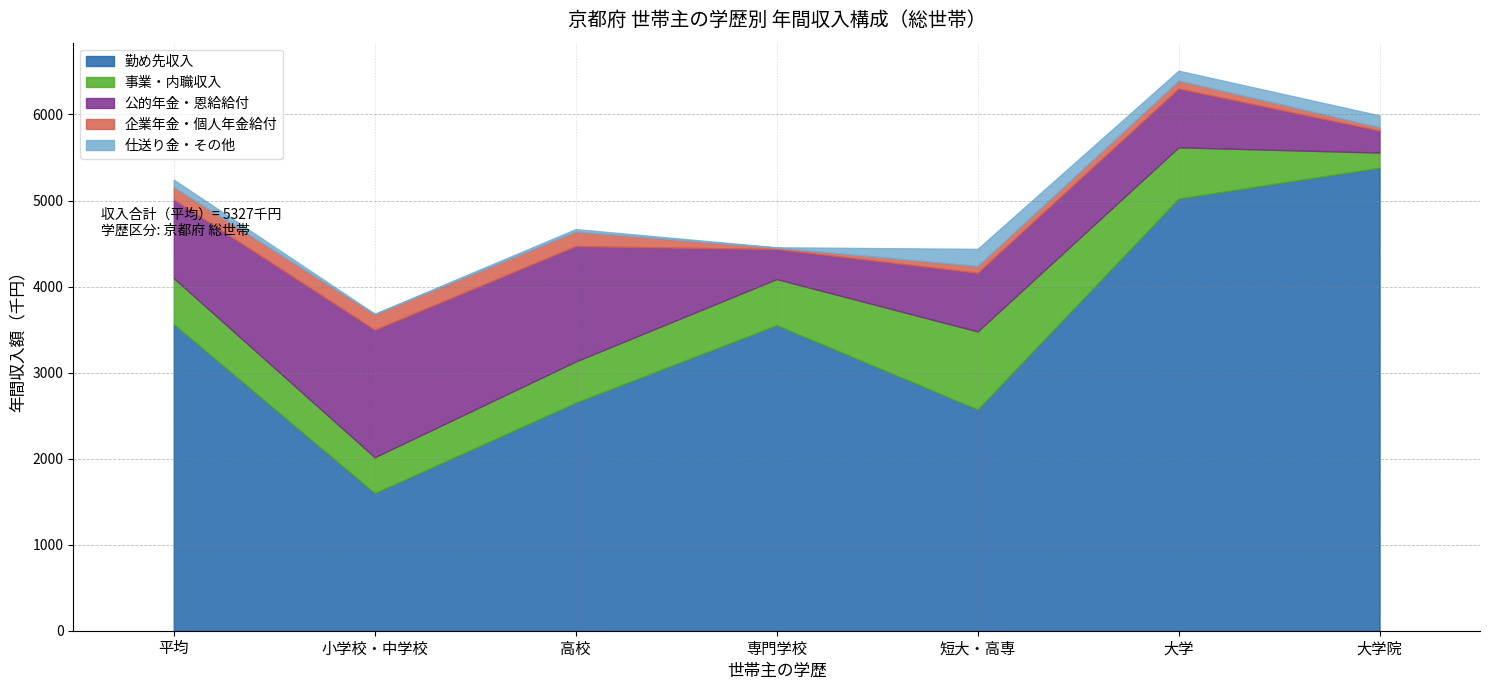

How many data points does each series have?

7